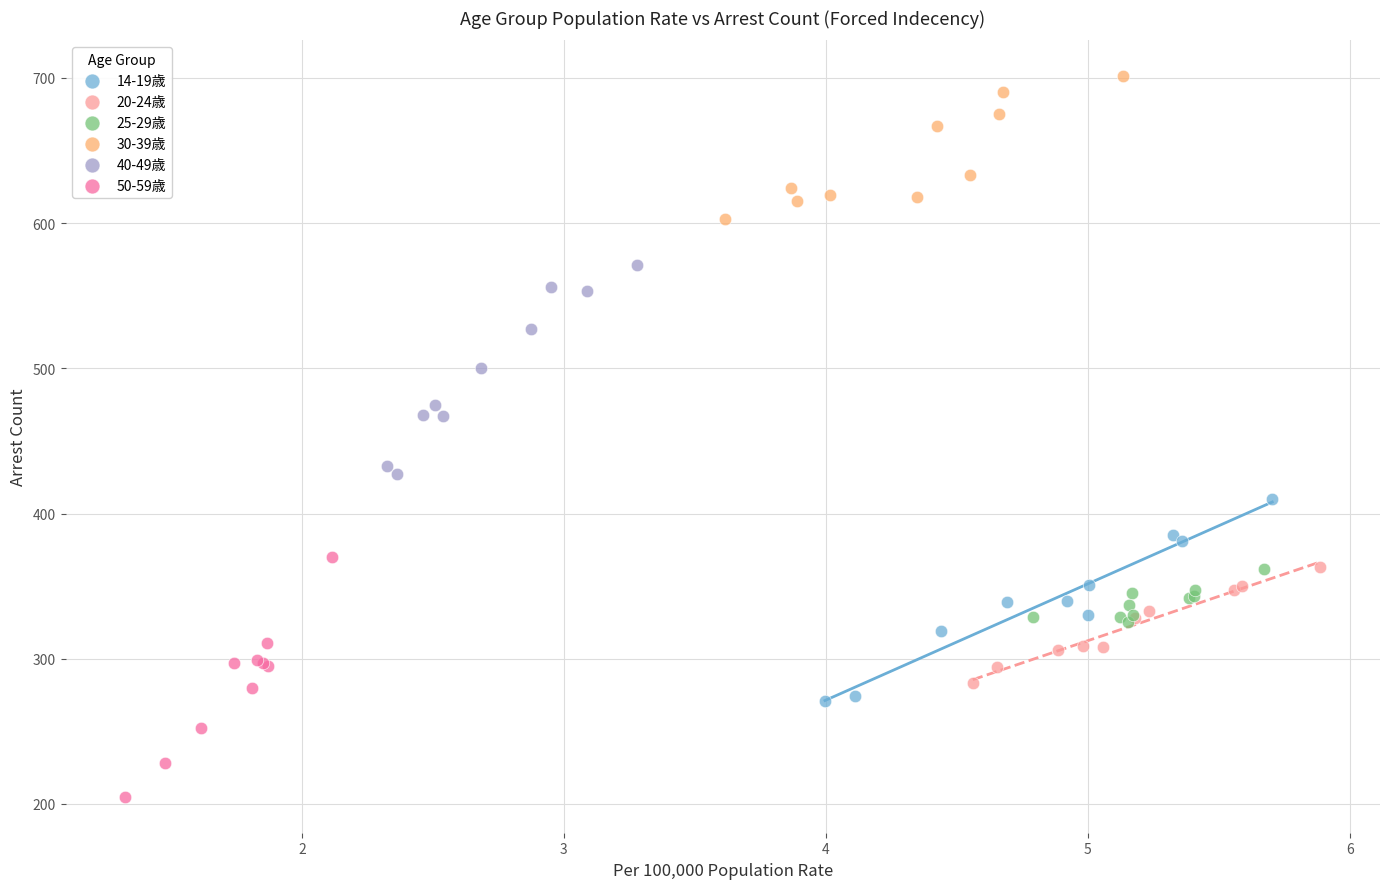

Which series reaches the minimum Y coordinate?

50-59歳